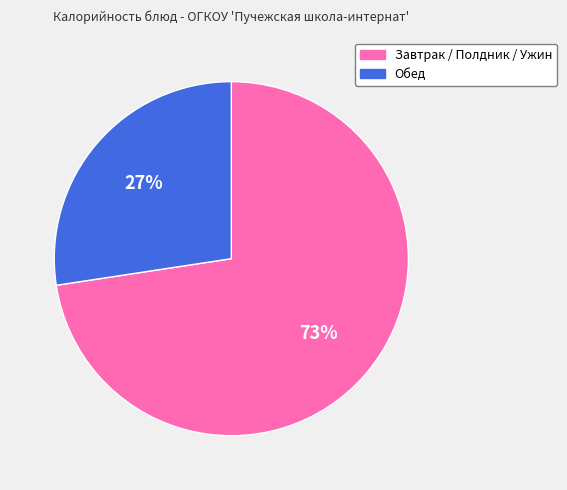

Which has a higher value, Завтрак / Полдник / Ужин or Обед?

Завтрак / Полдник / Ужин